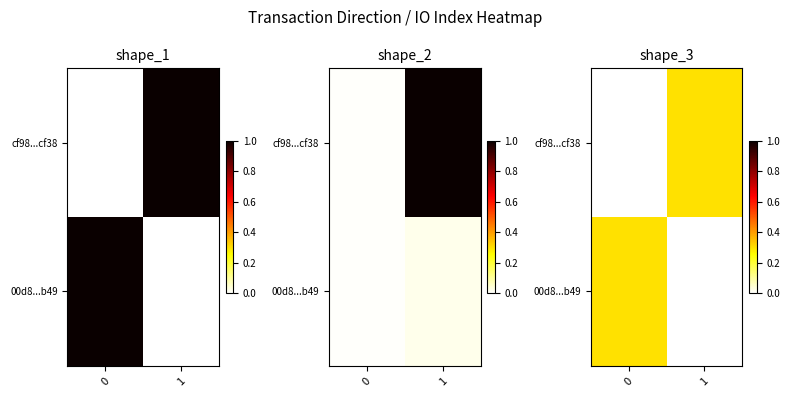

At 0, list the series in order from smallest to largest.

cf98...cf38, 00d8...b49